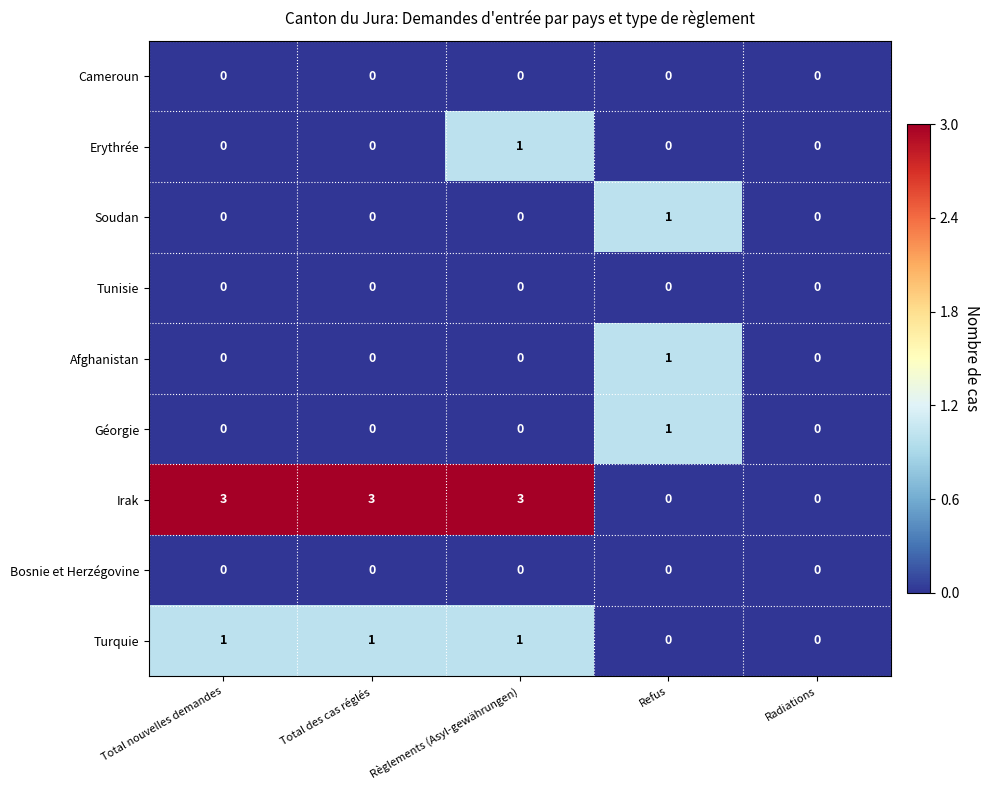

At how many categories does at least one series exceed 2?

3